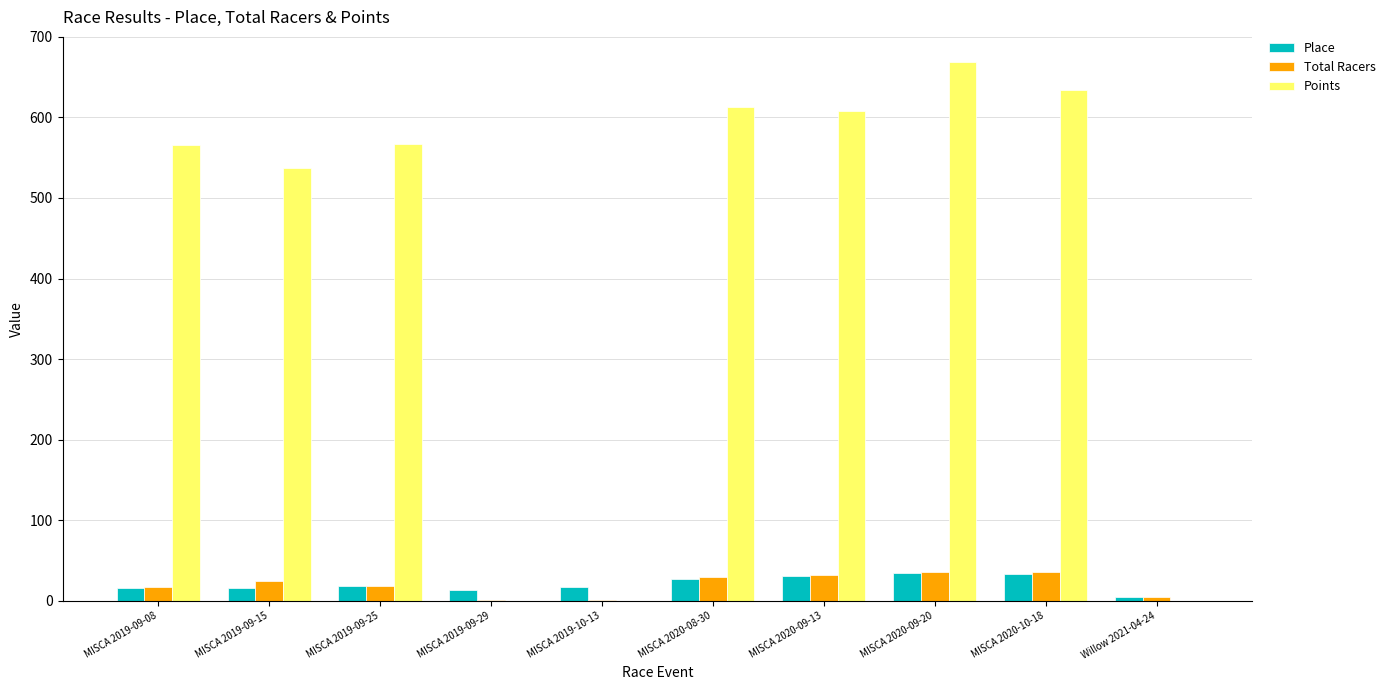

Where is Points nearest to the value 334?

MISCA 2019-09-15